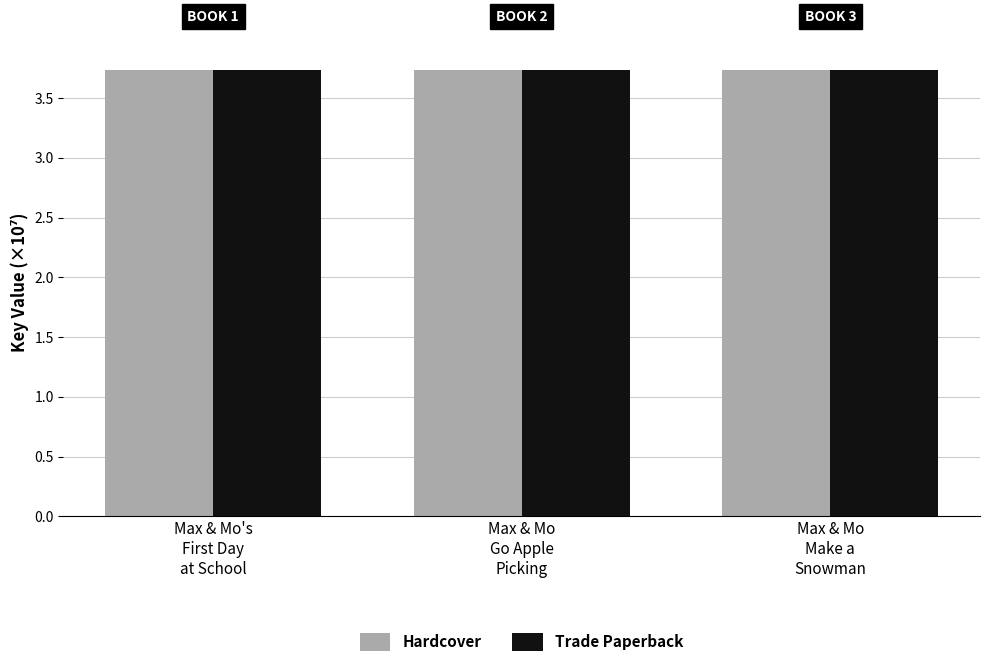

Reading right to left, extract all data points from this chart.

Hardcover: Max & Mo
Make a
Snowman=37378729	Max & Mo
Go Apple
Picking=37378181	Max & Mo's
First Day
at School=37377444
Trade Paperback: Max & Mo
Make a
Snowman=37378729	Max & Mo
Go Apple
Picking=37378181	Max & Mo's
First Day
at School=37377444